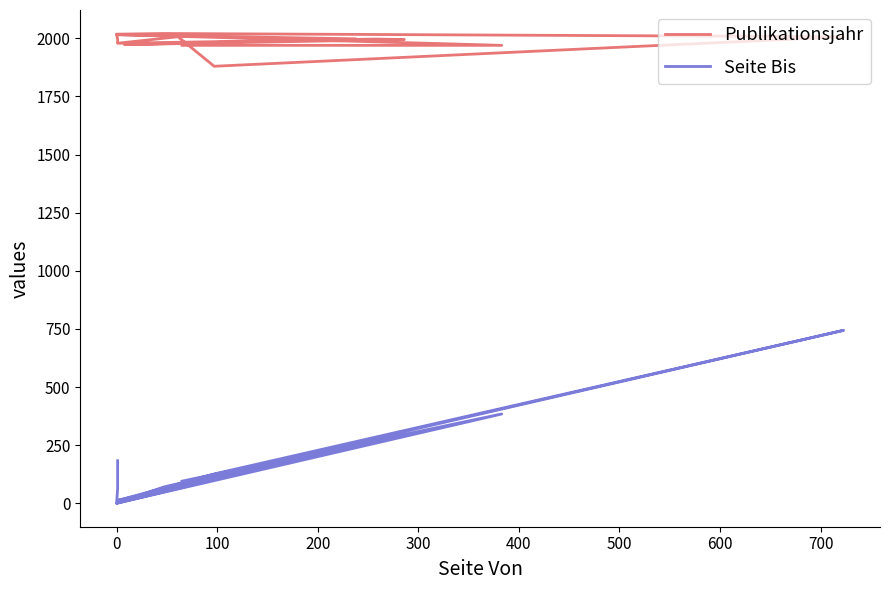

Between −100 and 12, which series saw the biggest shift?

Seite Bis